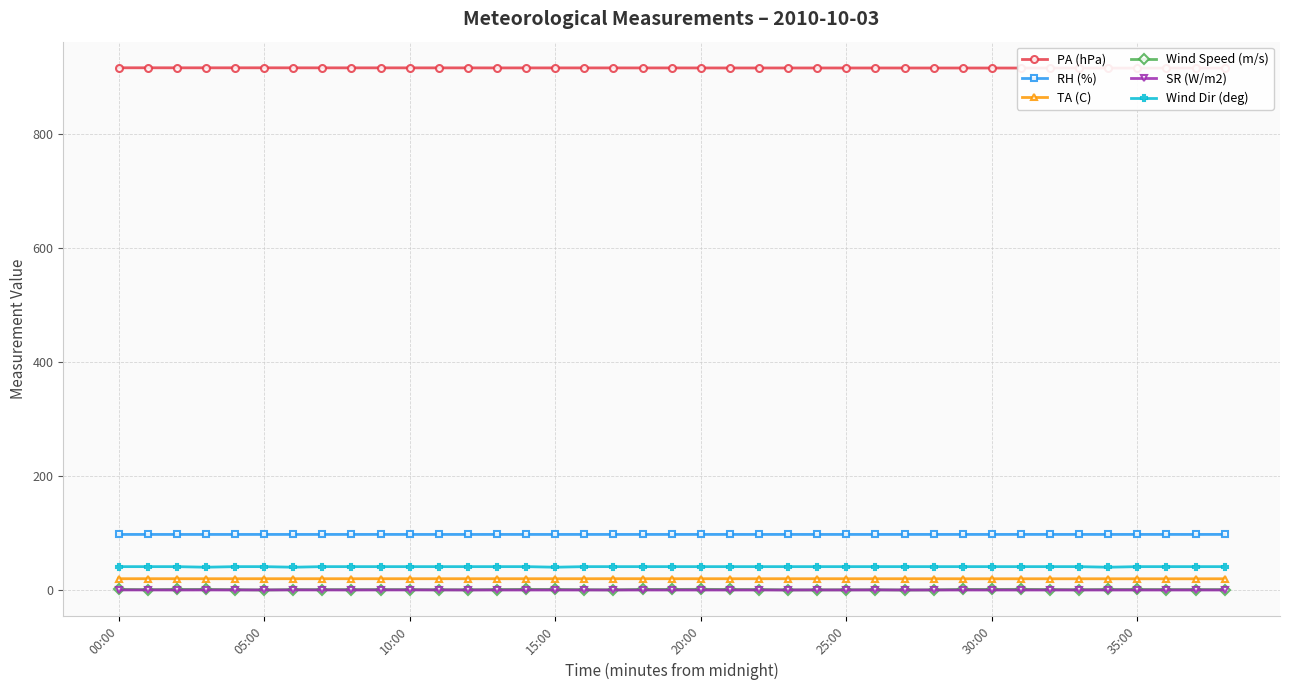

True or false: RH (%) has a value of 97.5 at 30:00.

True